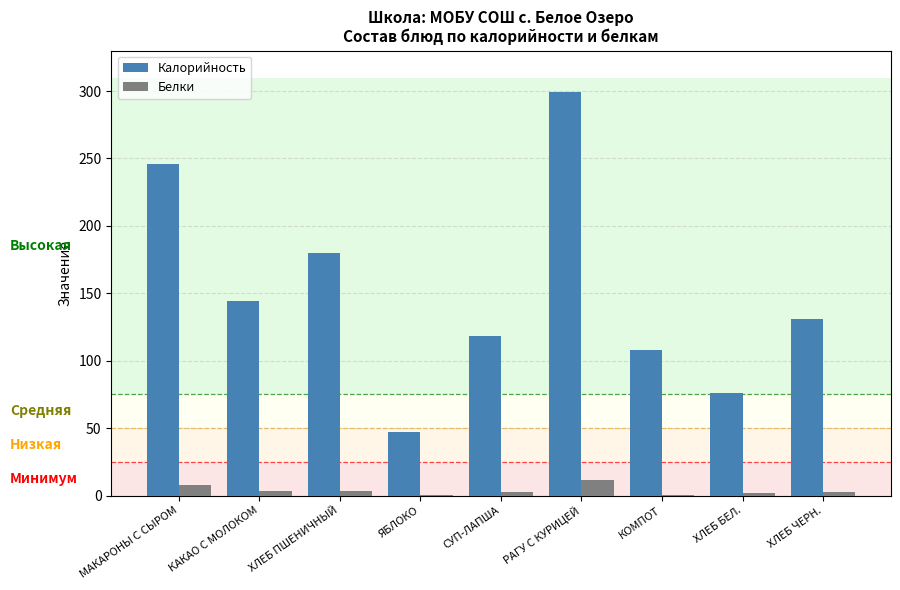

What is the sum of all Калорийность values?

1348.3